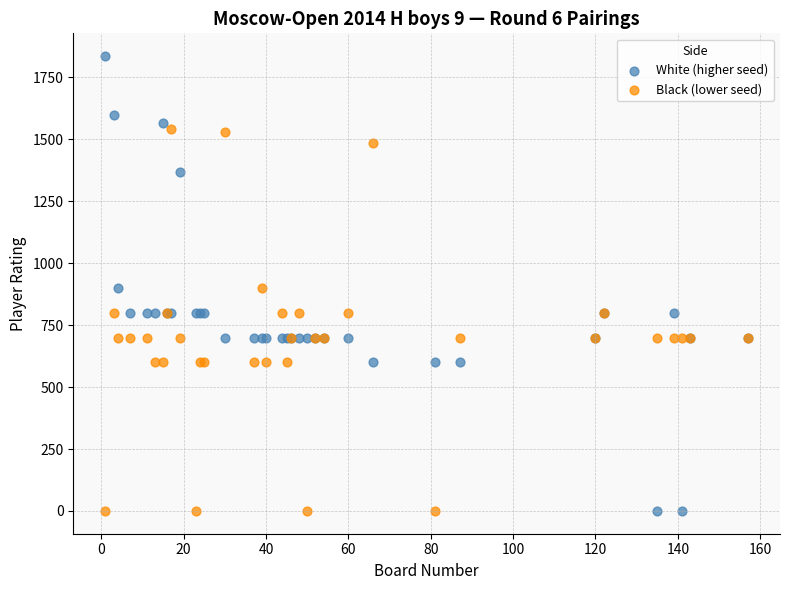

Which series has the largest Y range (max minus min)?

White (higher seed)